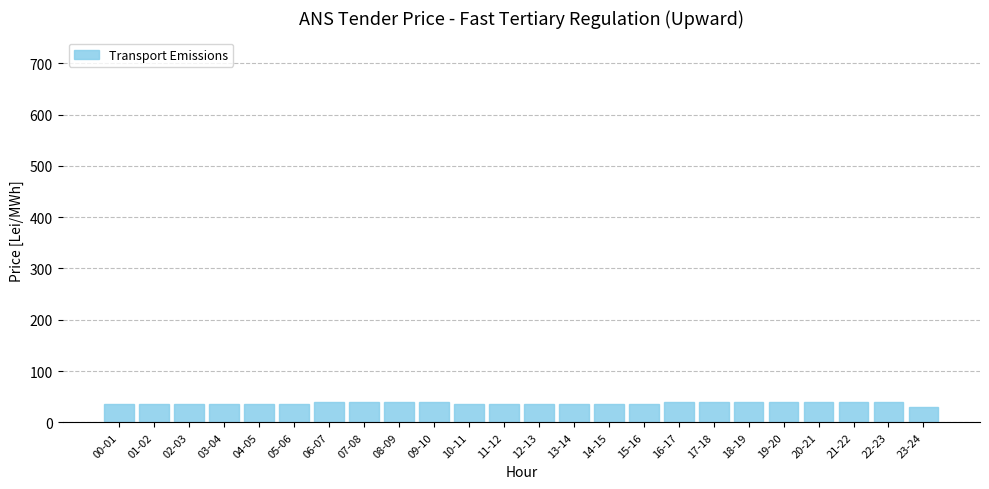

What is the difference between the maximum and minimum values?

11